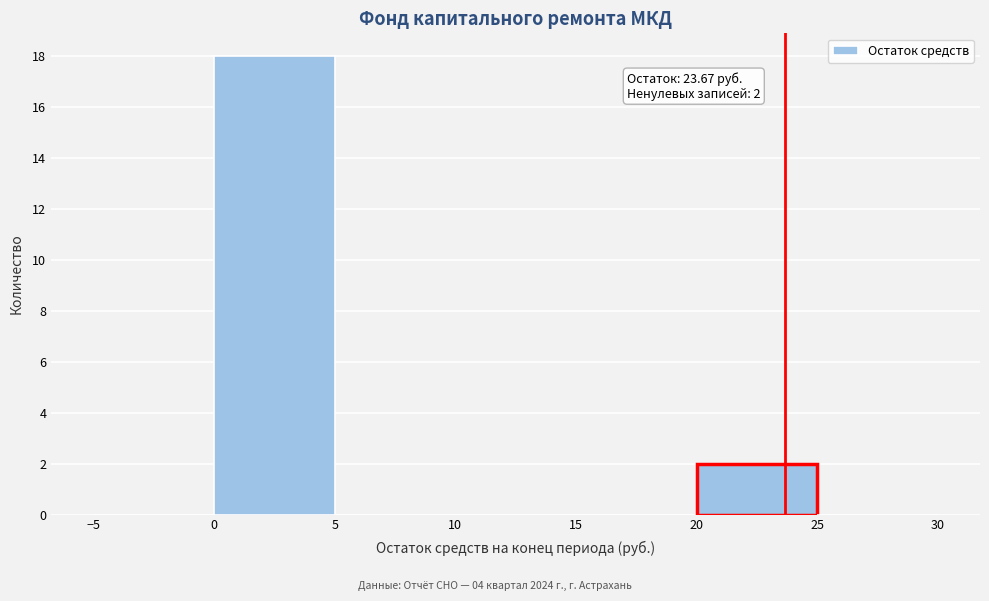

Which range on the x-axis has the tallest bar?

0 to 5